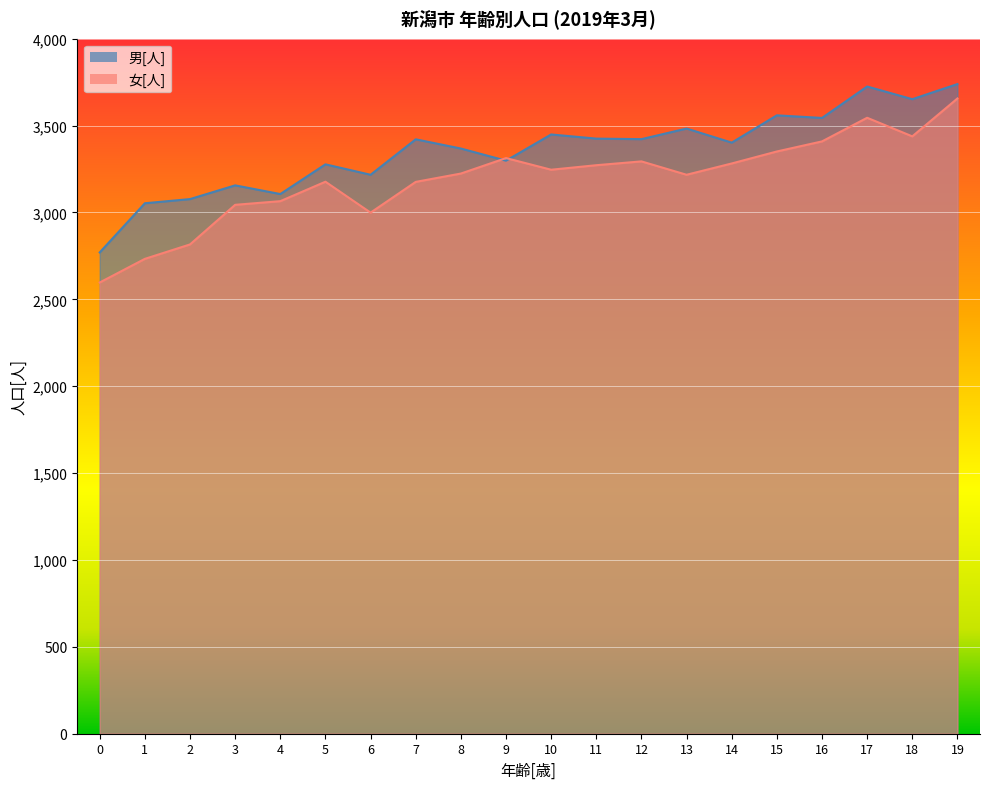

The value of 男[人] at 12 is 3422. True or false?

True